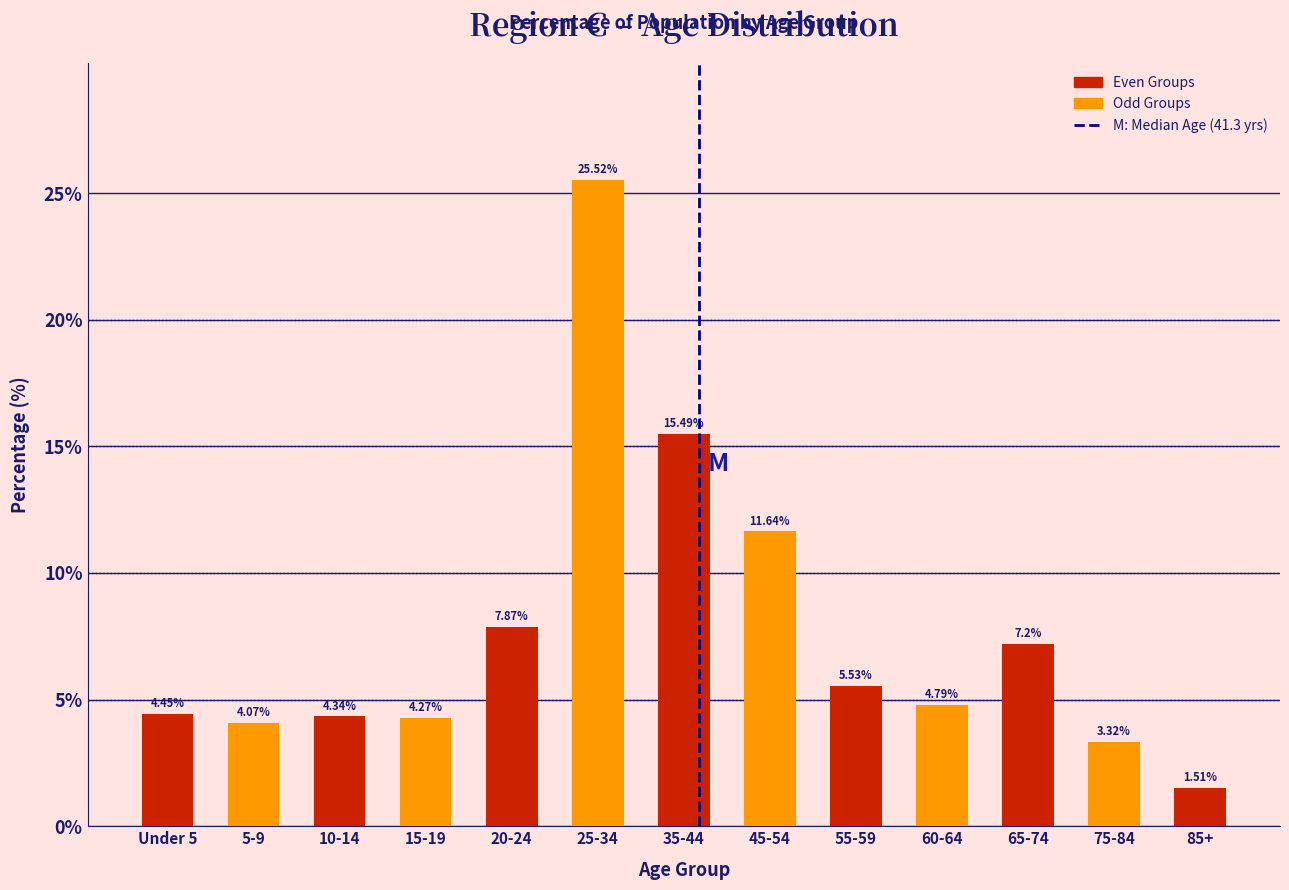

Between 20-24 and Under 5, which is larger?

20-24